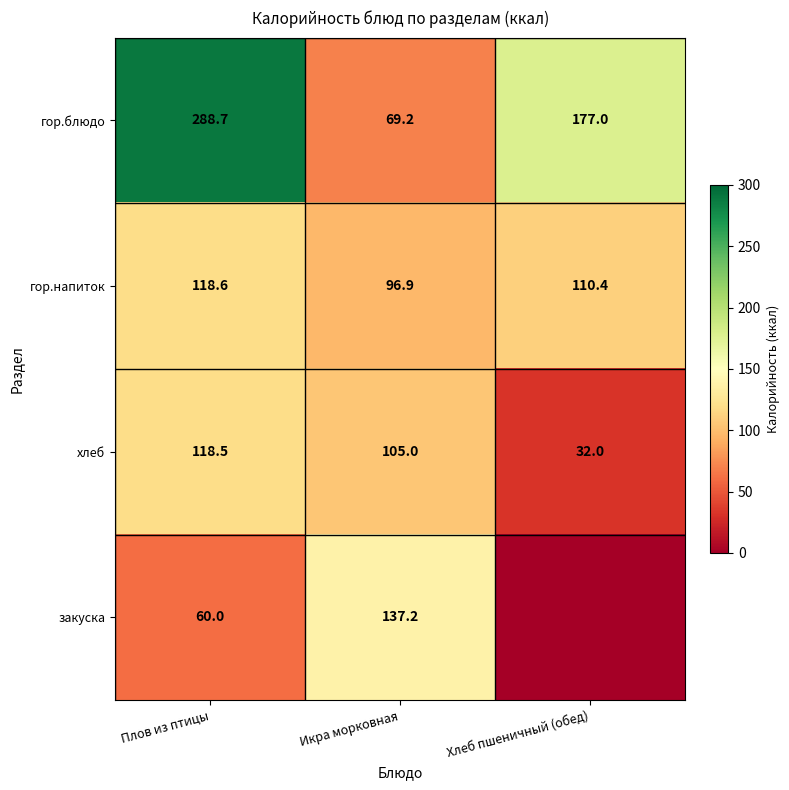

What is the sum of all хлеб values?

255.5